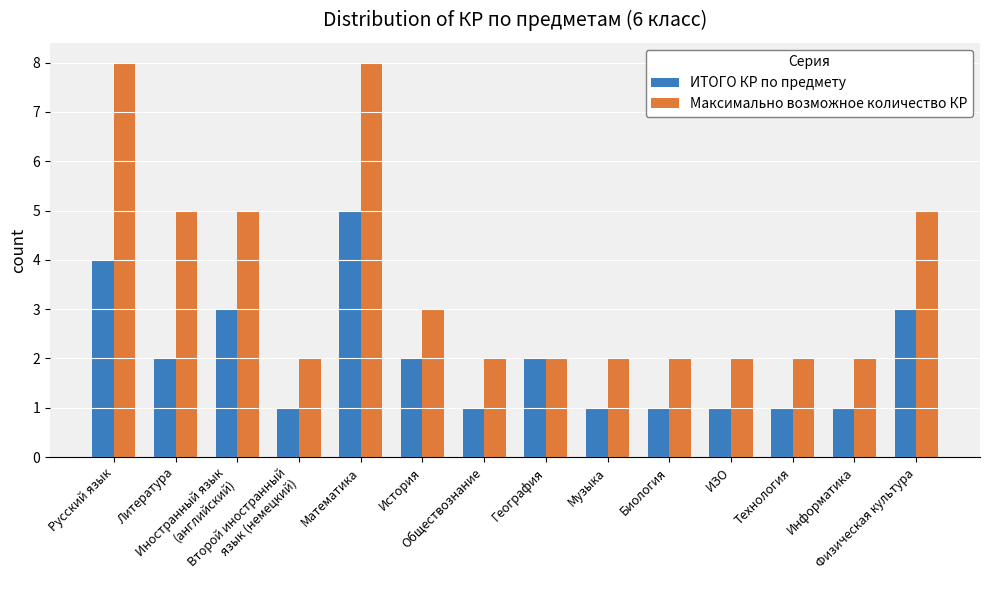

Reading left to right, transcribe all the data shown in this chart.

ИТОГО КР по предмету: 4	2	3	1	5	2	1	2	1	1	1	1	1	3
Максимально возможное количество КР: 8	5	5	2	8	3	2	2	2	2	2	2	2	5